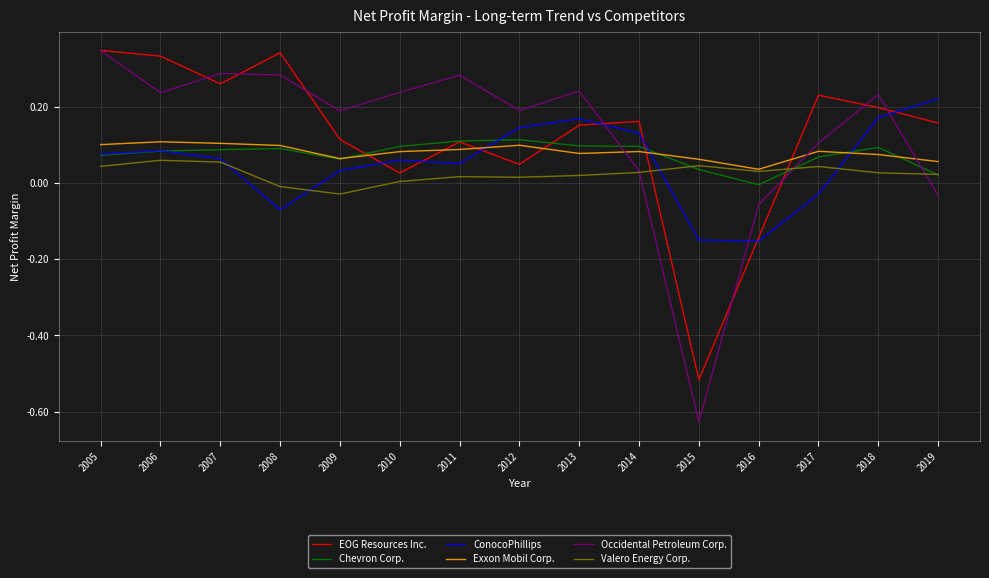

Which series ends up on top after the final intersection of Exxon Mobil Corp. and ConocoPhillips?

ConocoPhillips